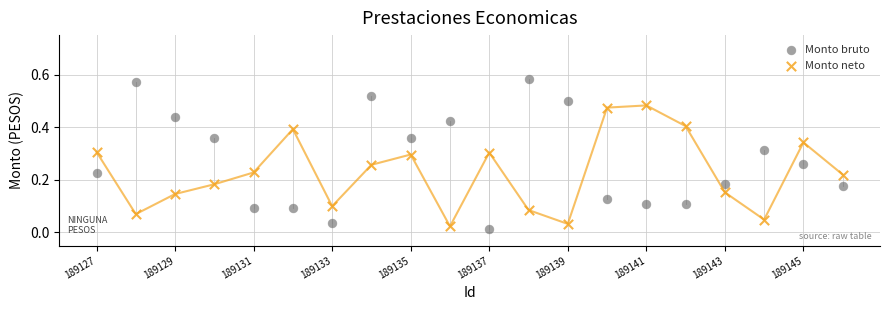

What is the X range (max minus min) for the scatter plot?

9.5